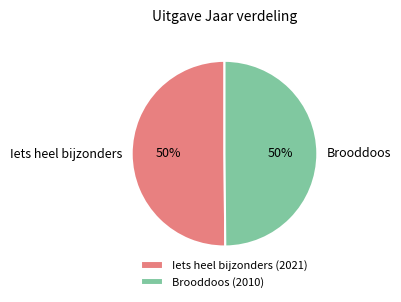

How many slices are in this pie chart?

2